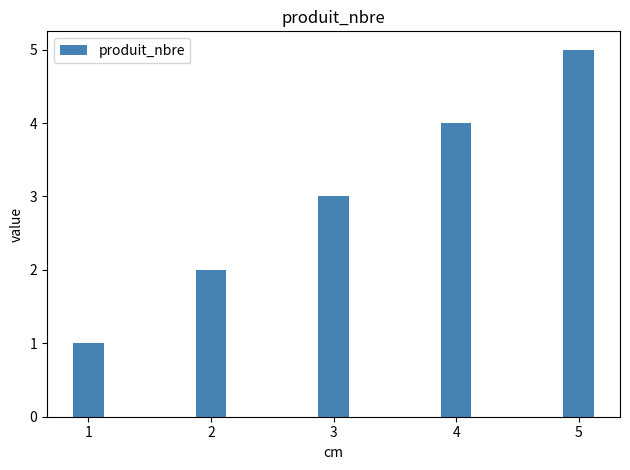

What is the difference between the maximum and second lowest values?

3